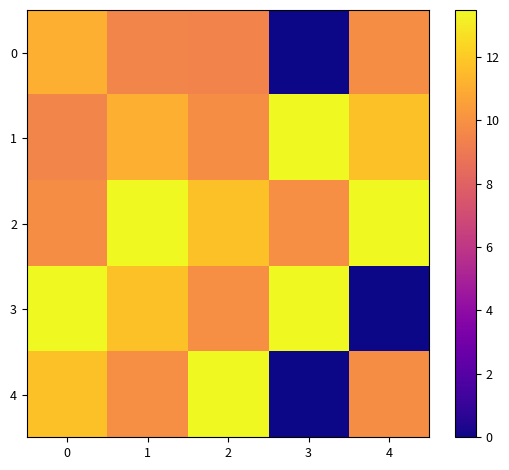

Reading right to left, what are all the values shown in this chart?

0: 4=9.8	3=0.0	2=9.4	1=9.5	0=11.1
1: 4=11.7	3=13.5	2=9.8	1=11.1	0=9.5
2: 4=13.4	3=9.9	2=11.7	1=13.5	0=9.8
3: 4=0.0	3=13.4	2=9.9	1=11.7	0=13.5
4: 4=9.8	3=0.0	2=13.4	1=9.9	0=11.7